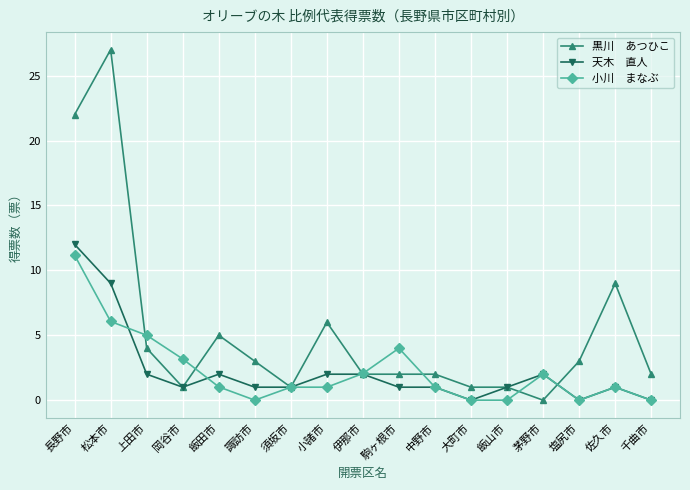

What position from the right is 飯山市?

5